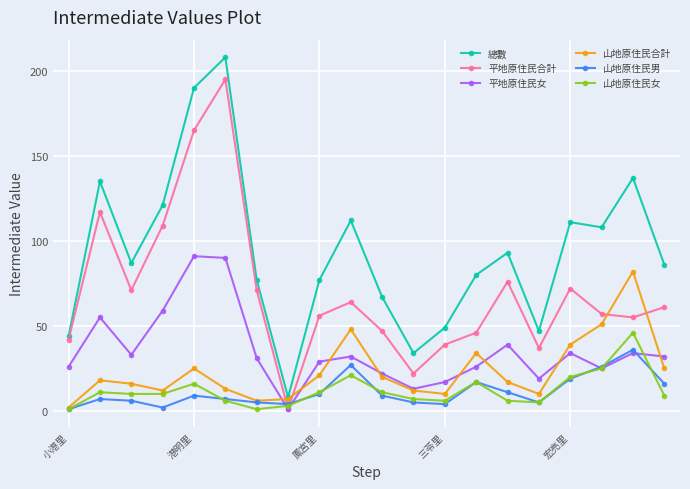

What are all the series names shown in the legend?

總數, 平地原住民合計, 平地原住民女, 山地原住民合計, 山地原住民男, 山地原住民女